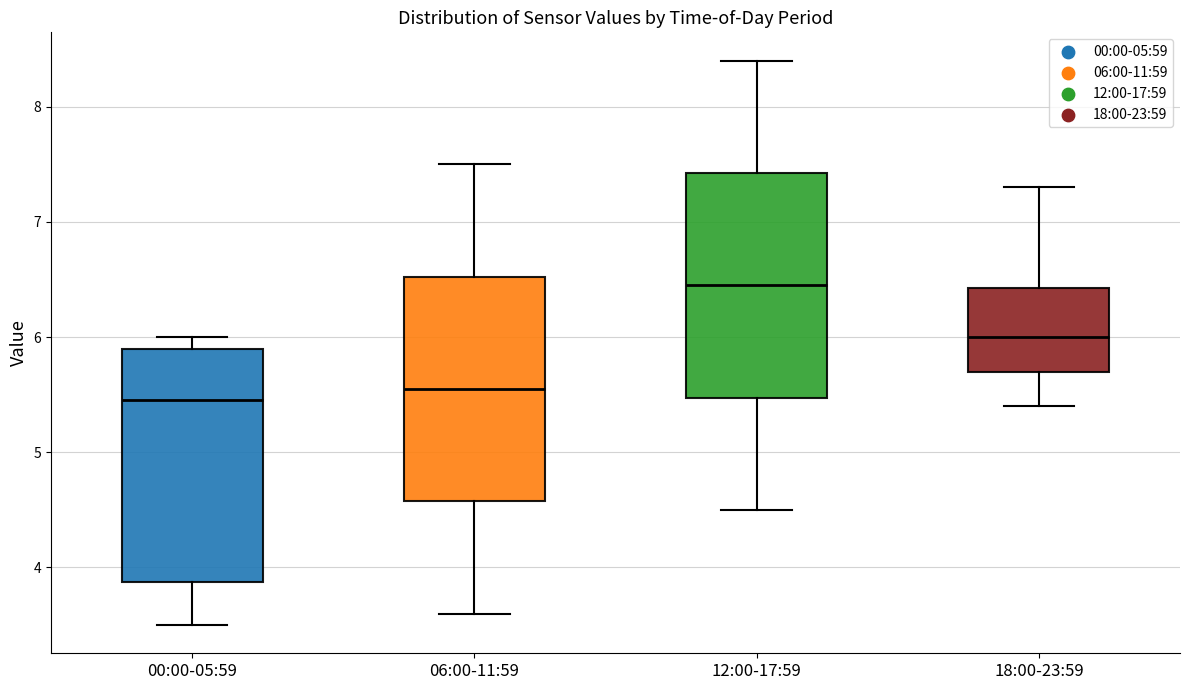

Reading left to right, read every box against the y-axis: the position of its median line, the range the box covers, and the ends of its whiskers. The values are not printed on the chart, so give them approximately, as read against the axis.

00:00-05:59: median 5.5, box 3.9 to 5.9, whiskers 3.5 to 6.0
06:00-11:59: median 5.6, box 4.6 to 6.5, whiskers 3.6 to 7.5
12:00-17:59: median 6.5, box 5.5 to 7.4, whiskers 4.5 to 8.4
18:00-23:59: median 6.0, box 5.7 to 6.4, whiskers 5.4 to 7.3